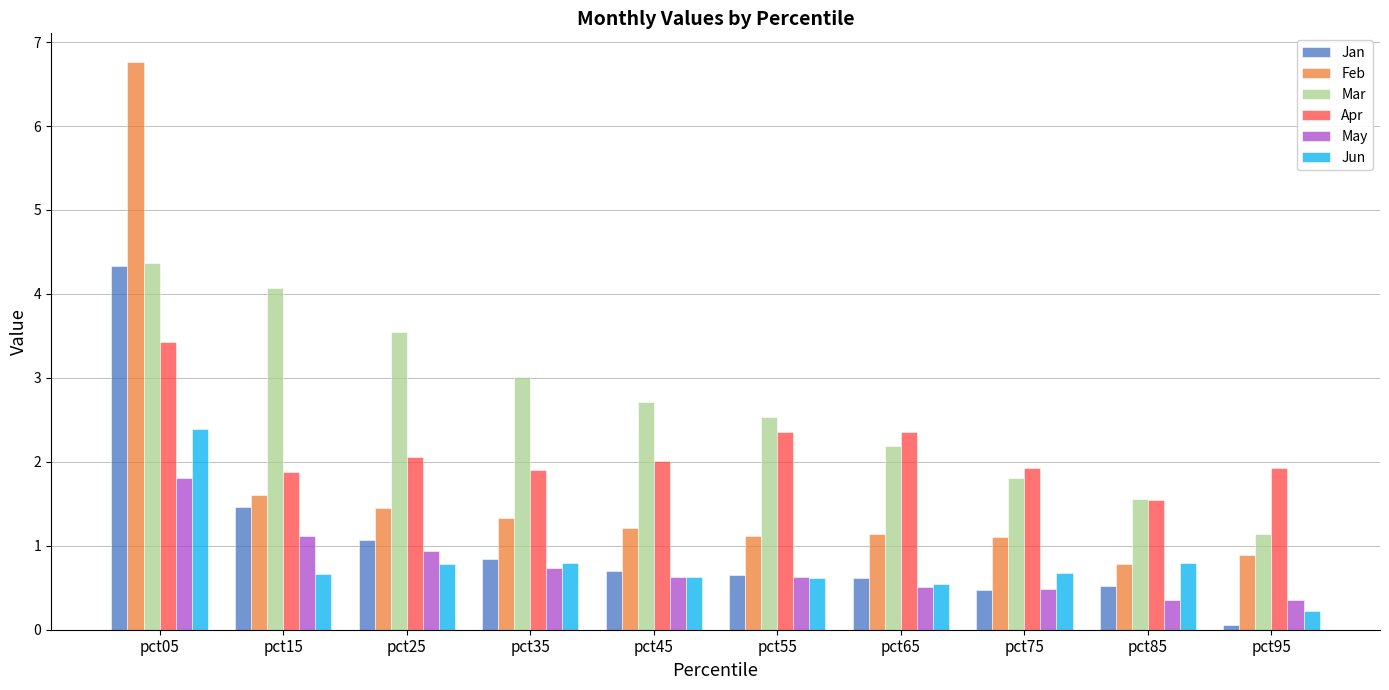

At which category is the sum across all series the highest?

pct05